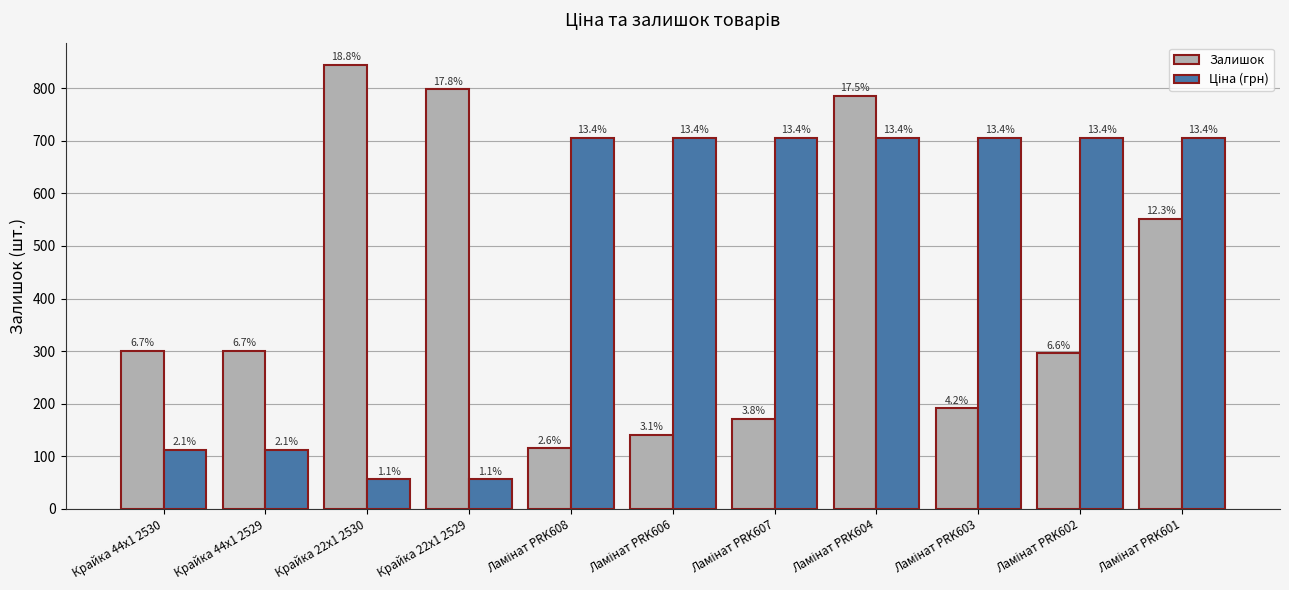

How many bars are there in total?

22